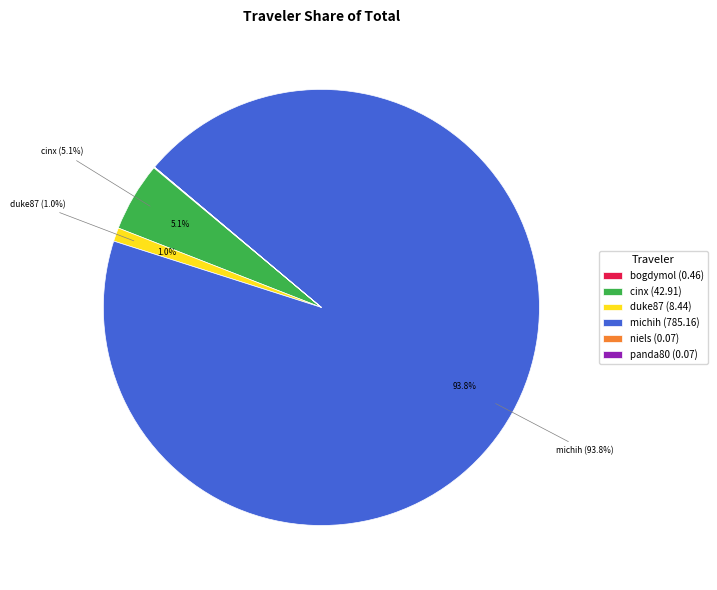

What percentage is NOT represented by duke87 (8.44)?

99.0%